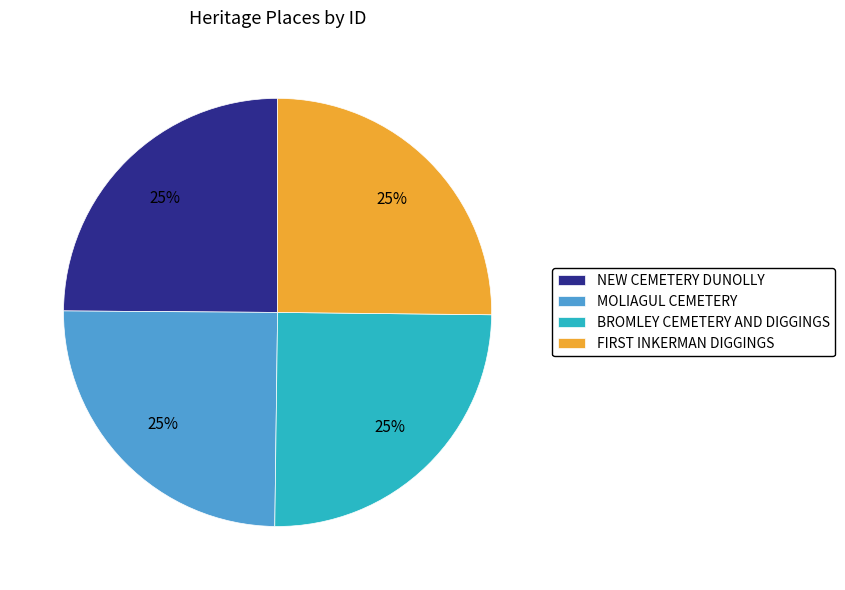

How many slices are in this pie chart?

4